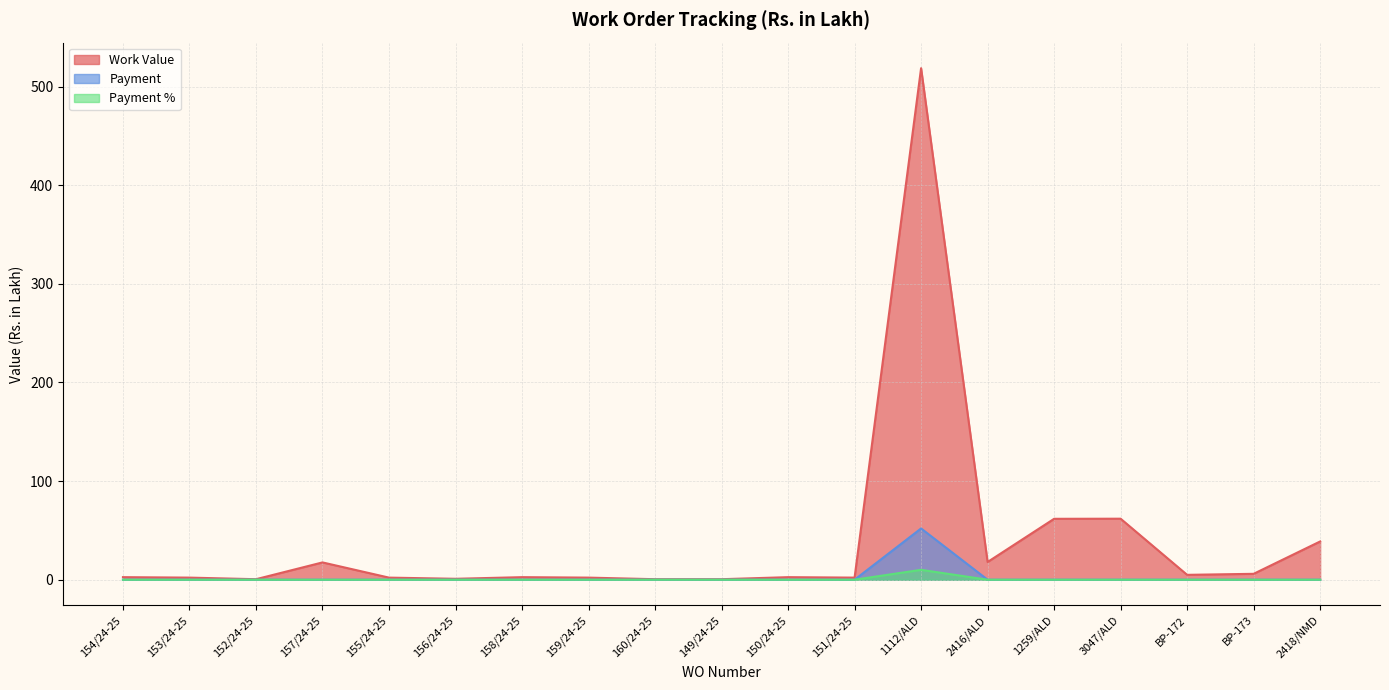

Reading right to left, extract all data points from this chart.

Work Value: 2418/NMD=38.8	BP-173=6.0	BP-172=4.9	3047/ALD=61.9	1259/ALD=61.8	2416/ALD=18.0	1112/ALD=518.6	151/24-25=2.1	150/24-25=2.6	149/24-25=0.5	160/24-25=0.5	159/24-25=2.1	158/24-25=2.6	156/24-25=0.9	155/24-25=2.1	157/24-25=17.5	152/24-25=0.5	153/24-25=2.1	154/24-25=2.6
Payment: 2418/NMD=0.0	BP-173=0.0	BP-172=0.0	3047/ALD=0.0	1259/ALD=0.0	2416/ALD=0.0	1112/ALD=52.0	151/24-25=0.0	150/24-25=0.0	149/24-25=0.0	160/24-25=0.0	159/24-25=0.0	158/24-25=0.0	156/24-25=0.0	155/24-25=0.0	157/24-25=0.0	152/24-25=0.0	153/24-25=0.0	154/24-25=0.0
Payment %: 2418/NMD=0.0	BP-173=0.0	BP-172=0.0	3047/ALD=0.0	1259/ALD=0.0	2416/ALD=0.0	1112/ALD=10.0	151/24-25=0.0	150/24-25=0.0	149/24-25=0.0	160/24-25=0.0	159/24-25=0.0	158/24-25=0.0	156/24-25=0.0	155/24-25=0.0	157/24-25=0.0	152/24-25=0.0	153/24-25=0.0	154/24-25=0.0